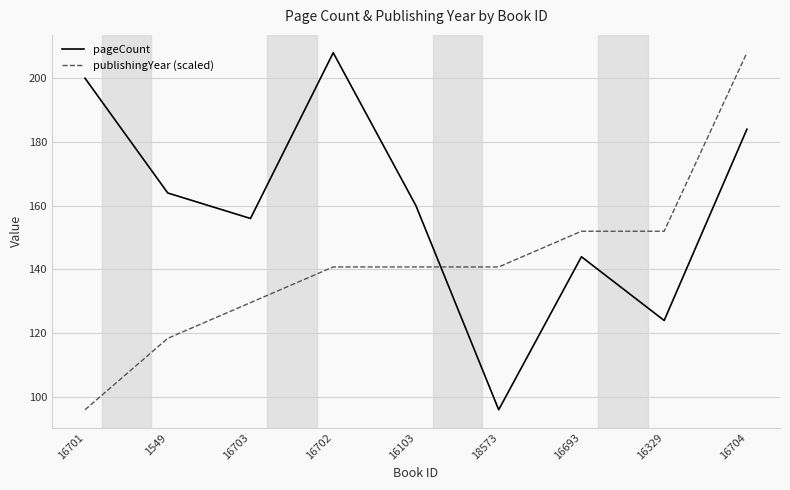

Is it true that pageCount equals 244.3 at 16703?

False